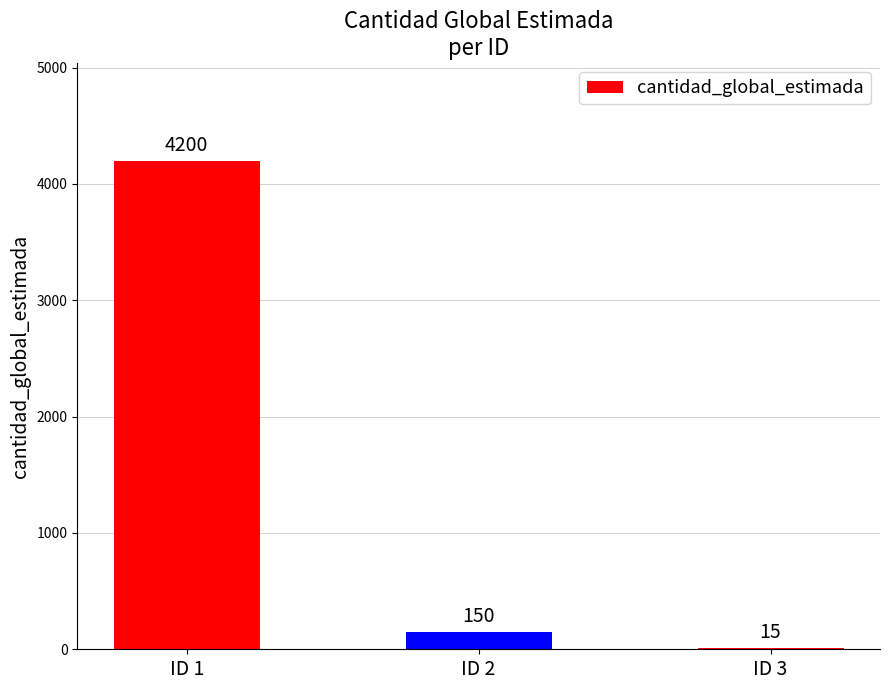

What is the sum of all values?

4365